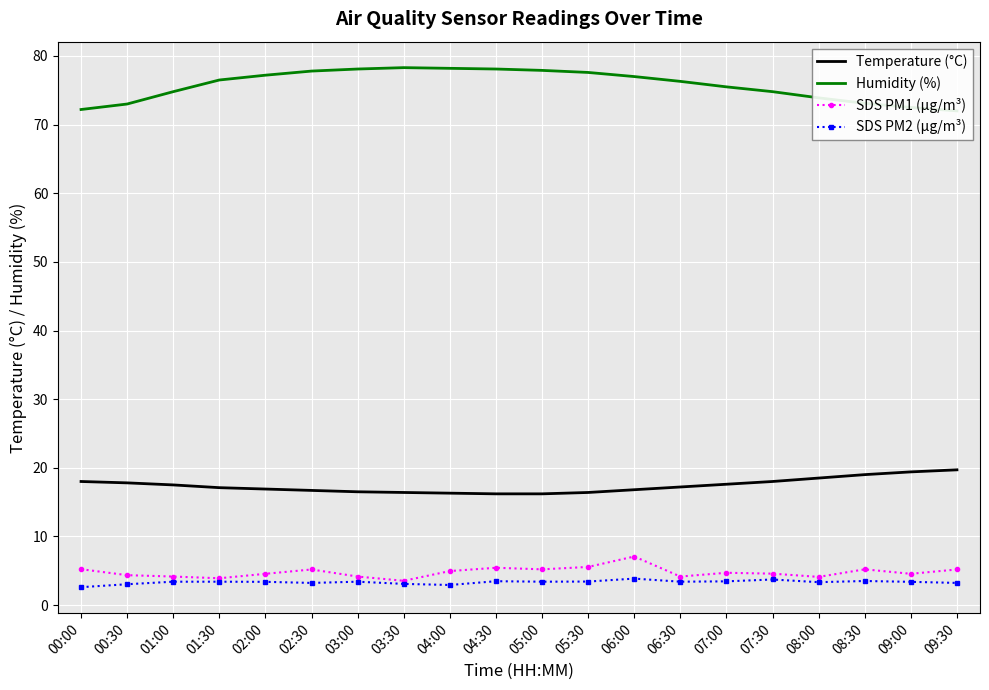

What is the average value of the Humidity (%) series?

75.7